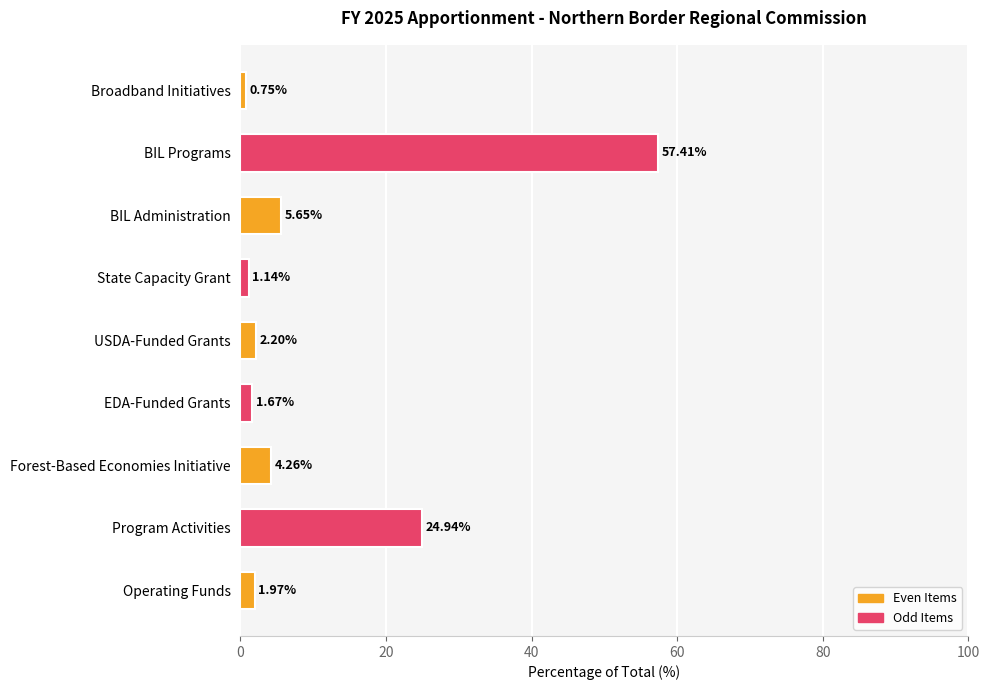

Where is the data nearest to the value 29?

Program Activities